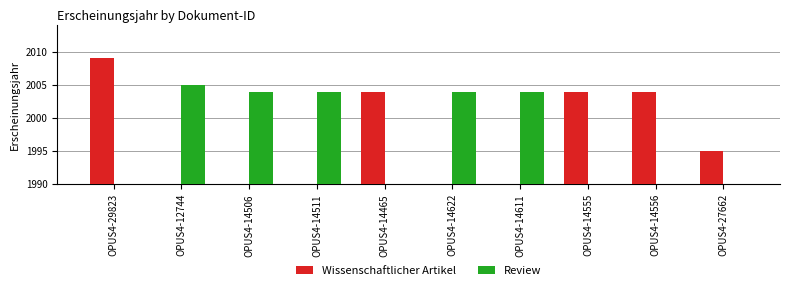

How many series are shown in this chart?

2